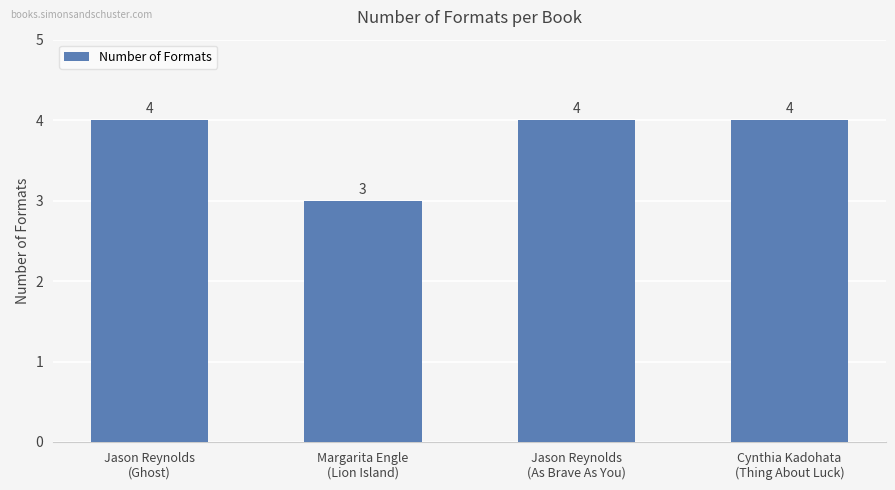

The chart shows a value of 3 at Margarita Engle
(Lion Island). True or false?

True